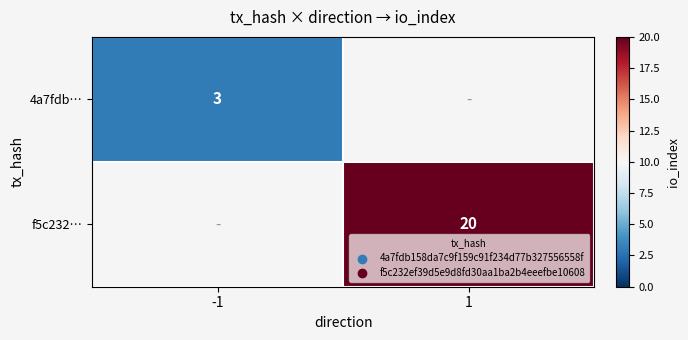

The f5c232… series shows 6 at 1. True or false?

False